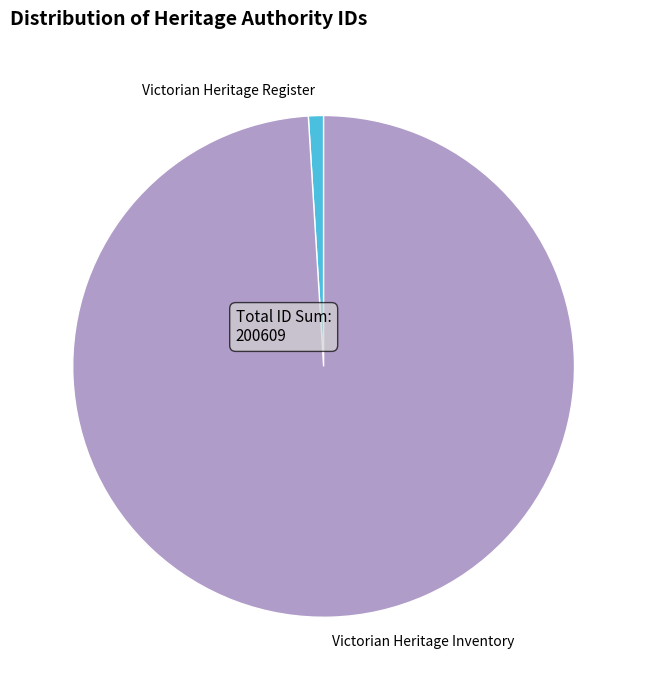

Which has a higher value, Victorian Heritage Inventory or Victorian Heritage Register?

Victorian Heritage Inventory